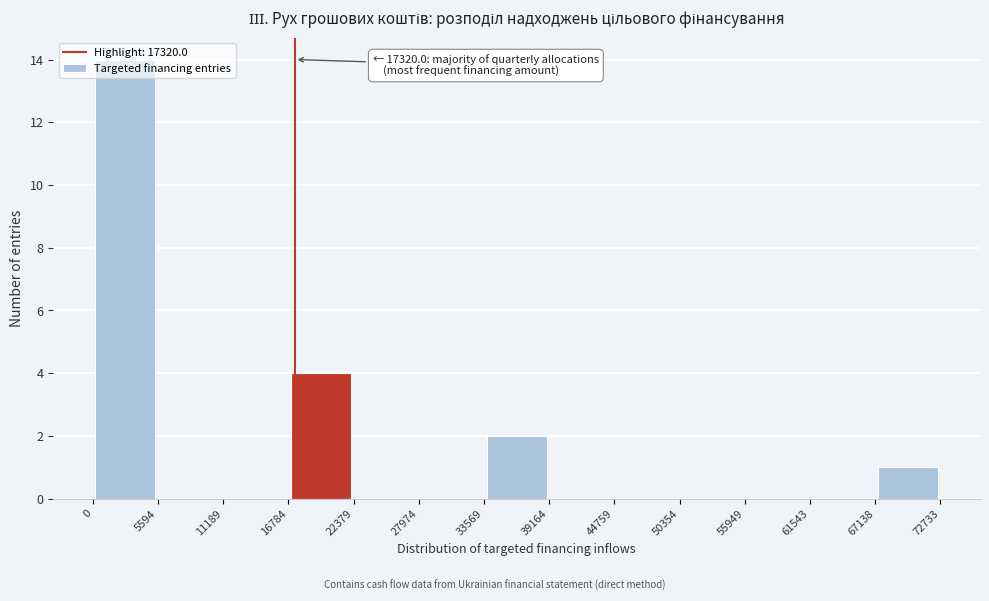

Over which range of the x-axis is the bar tallest?

0 to 5594